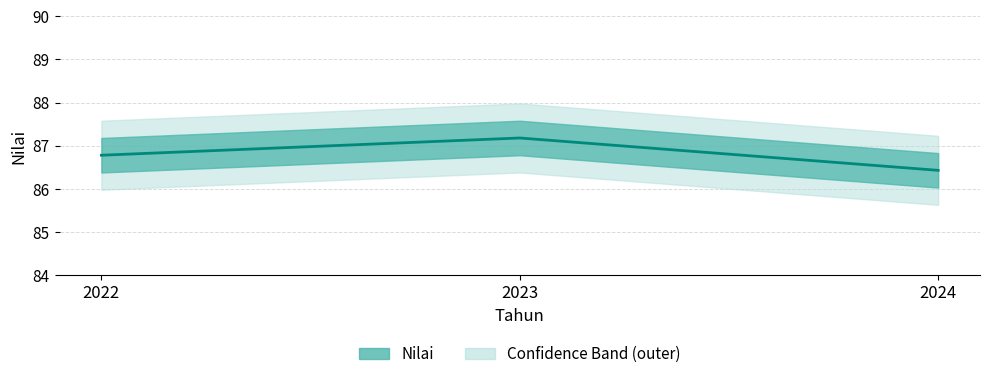

The value at 2023 is 142.8. True or false?

False